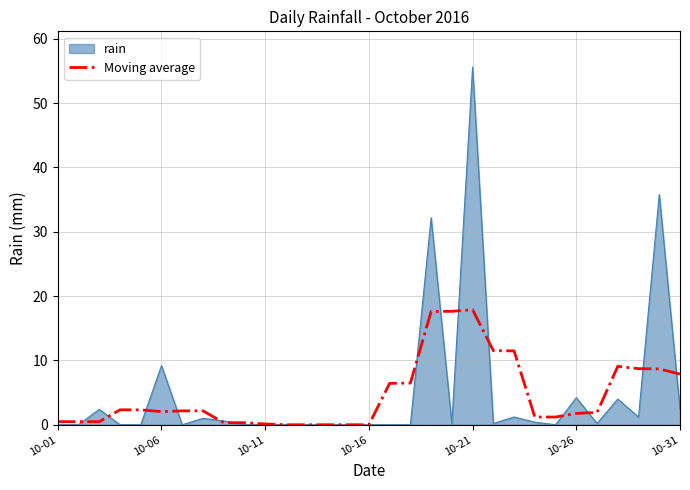

Does the chart have visible grid lines?

Yes